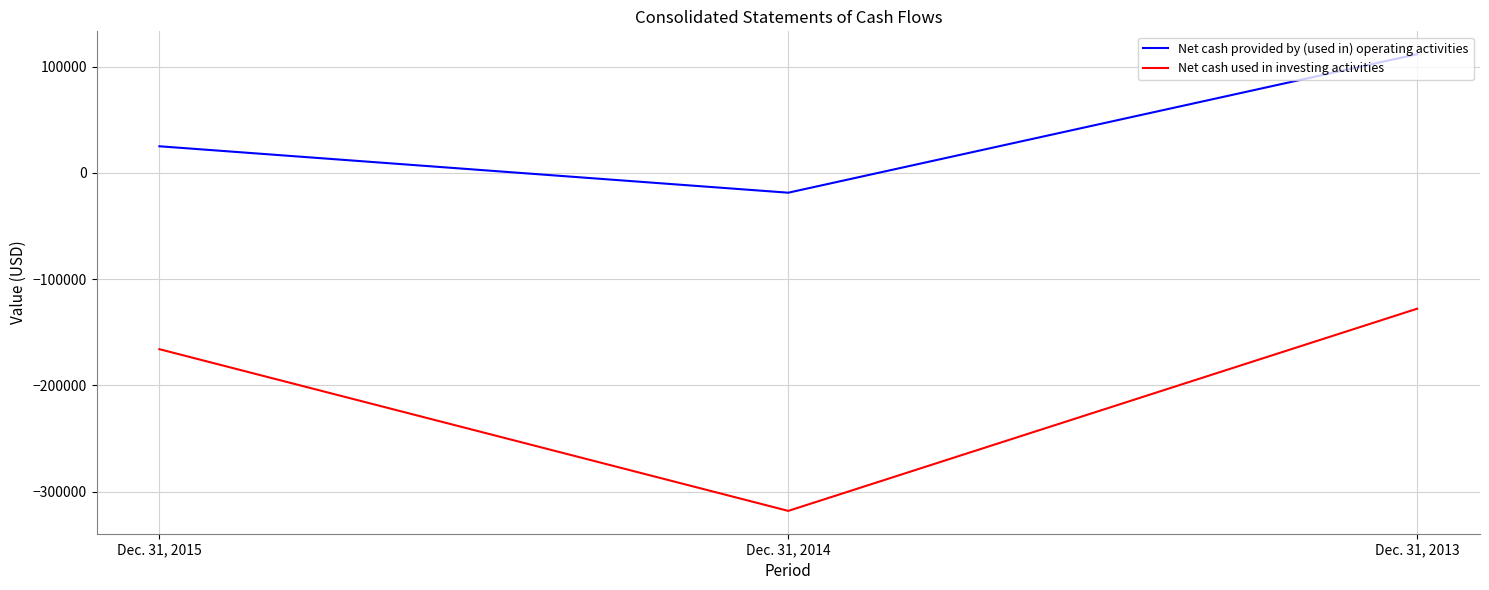

What is the lowest value of the Net cash used in investing activities series?

-318119